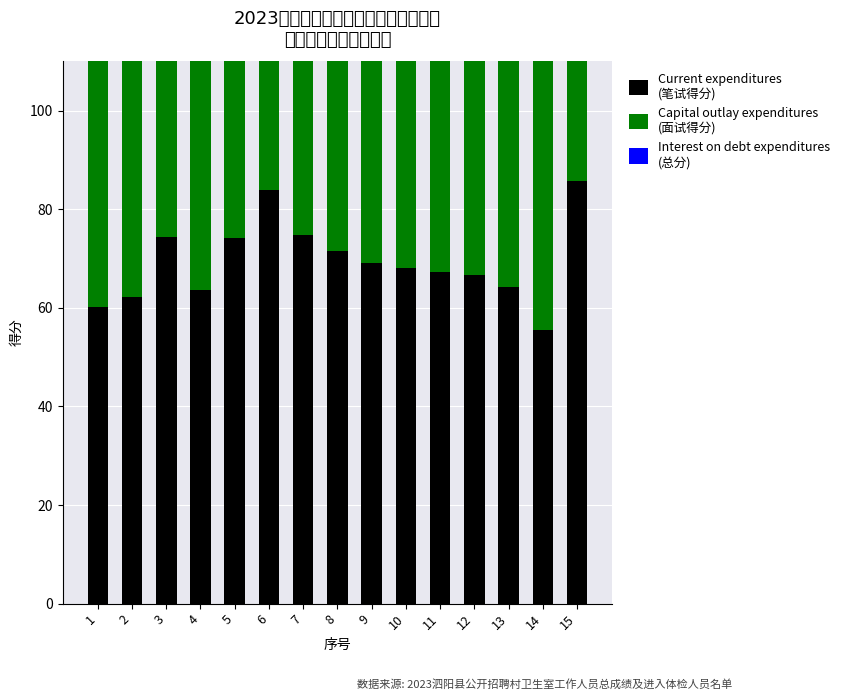

What is the difference between the highest and lowest values at 5?

0.8